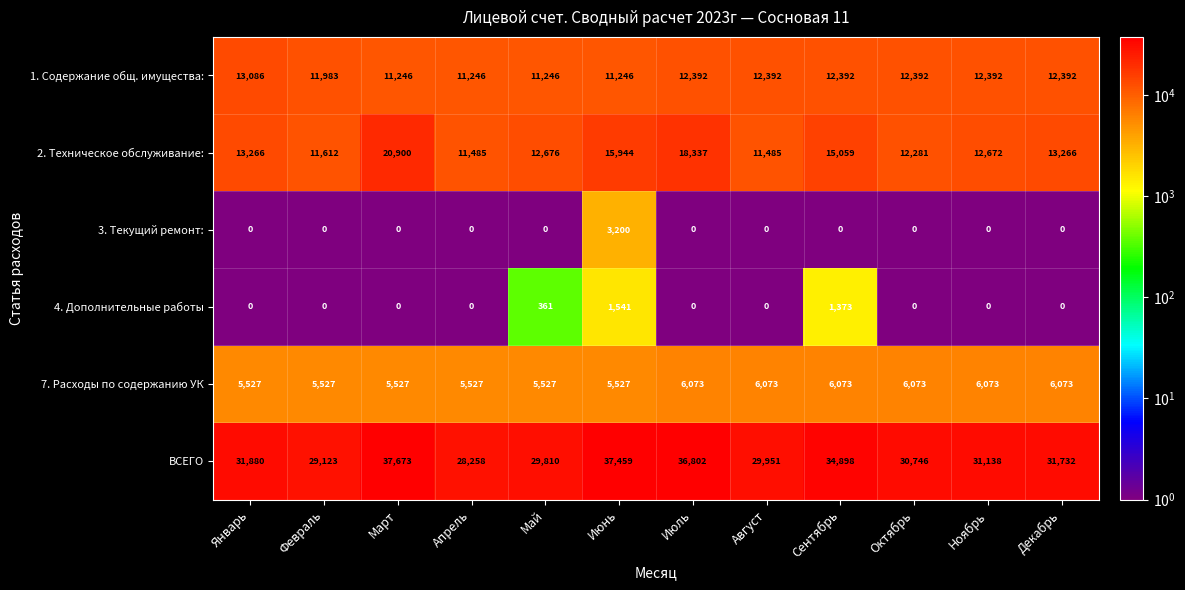

At which category is the sum across all series the highest?

Март